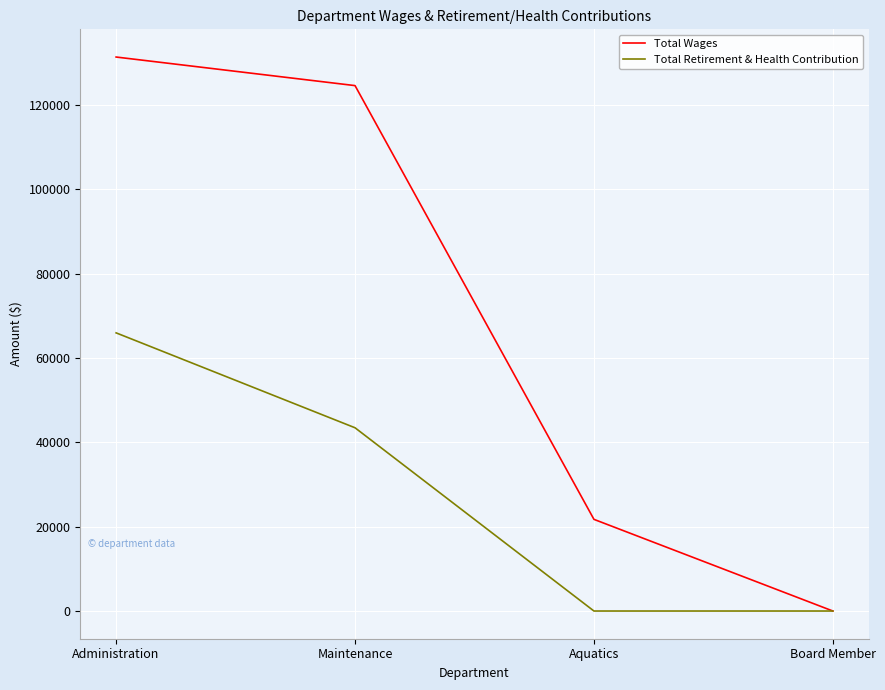

True or false: Total Retirement & Health Contribution has a value of 65956 at Administration.

True